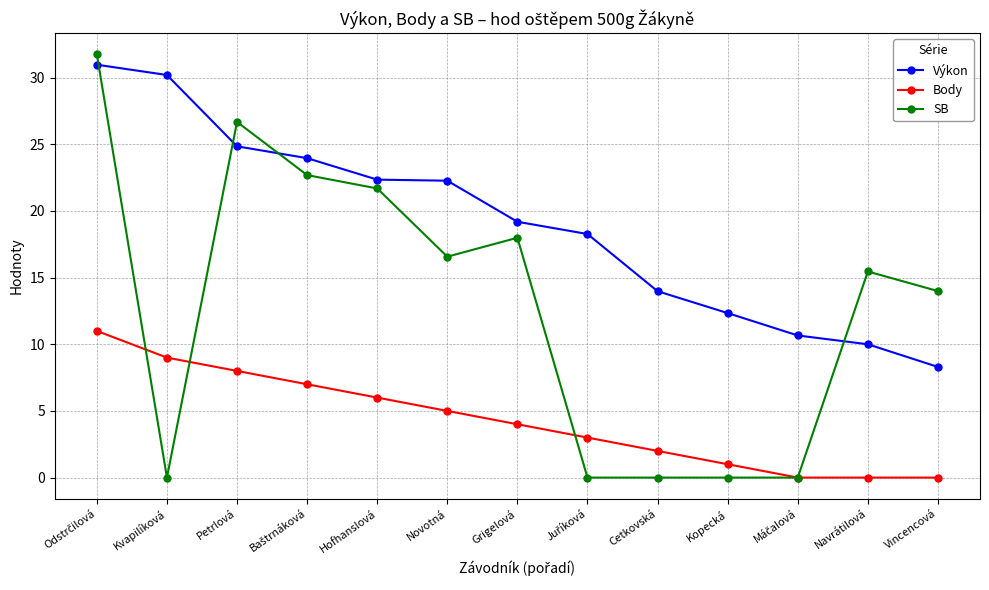

How many values in the SB series exceed 15?

7